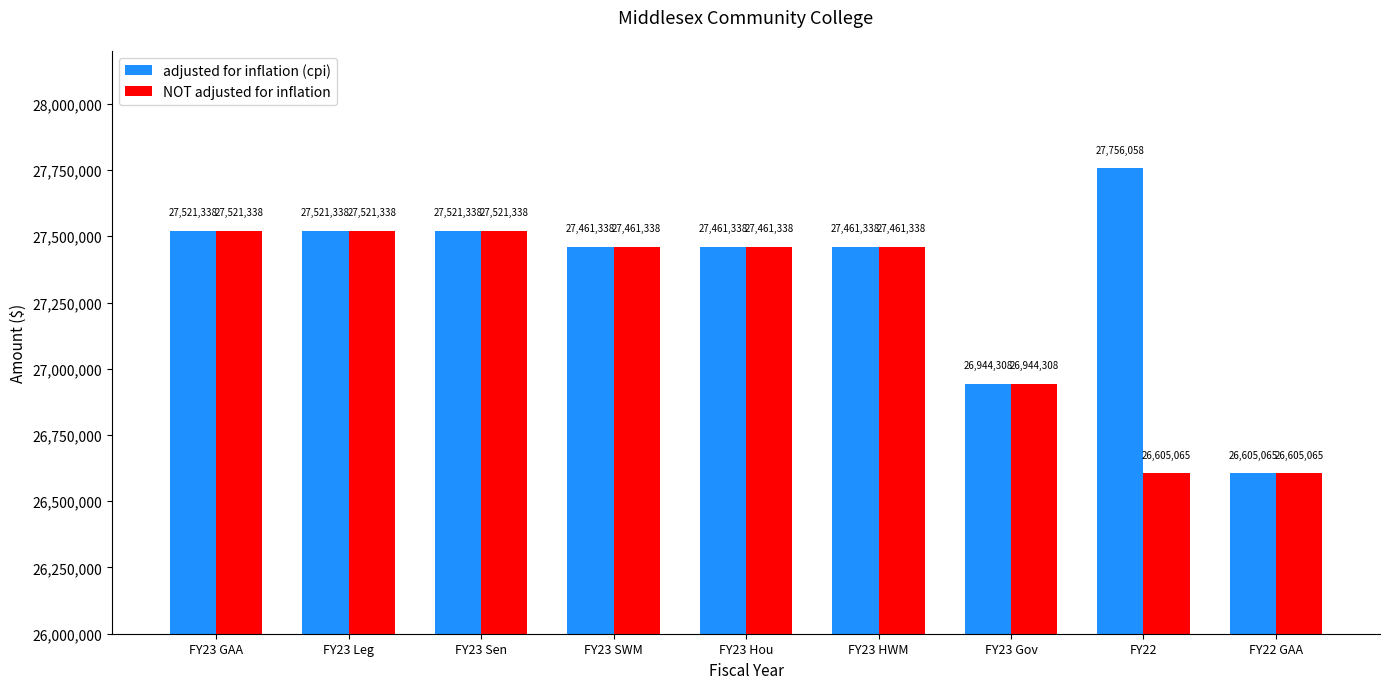

Which category has the highest value in the adjusted for inflation (cpi) series?

FY22